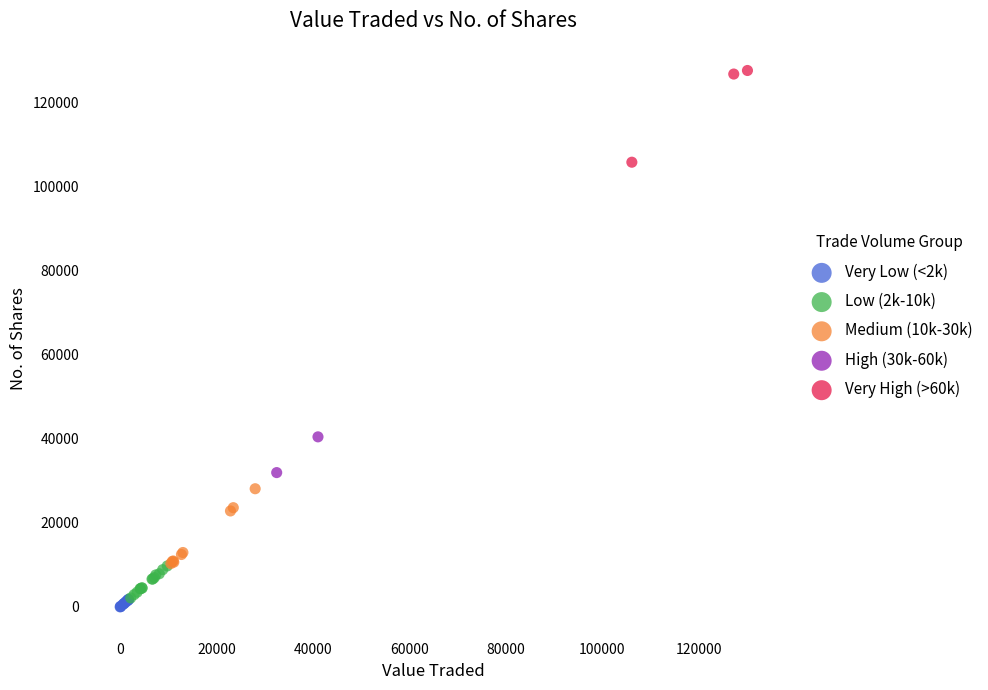

Which series has the largest Y range (max minus min)?

Very High (>60k)